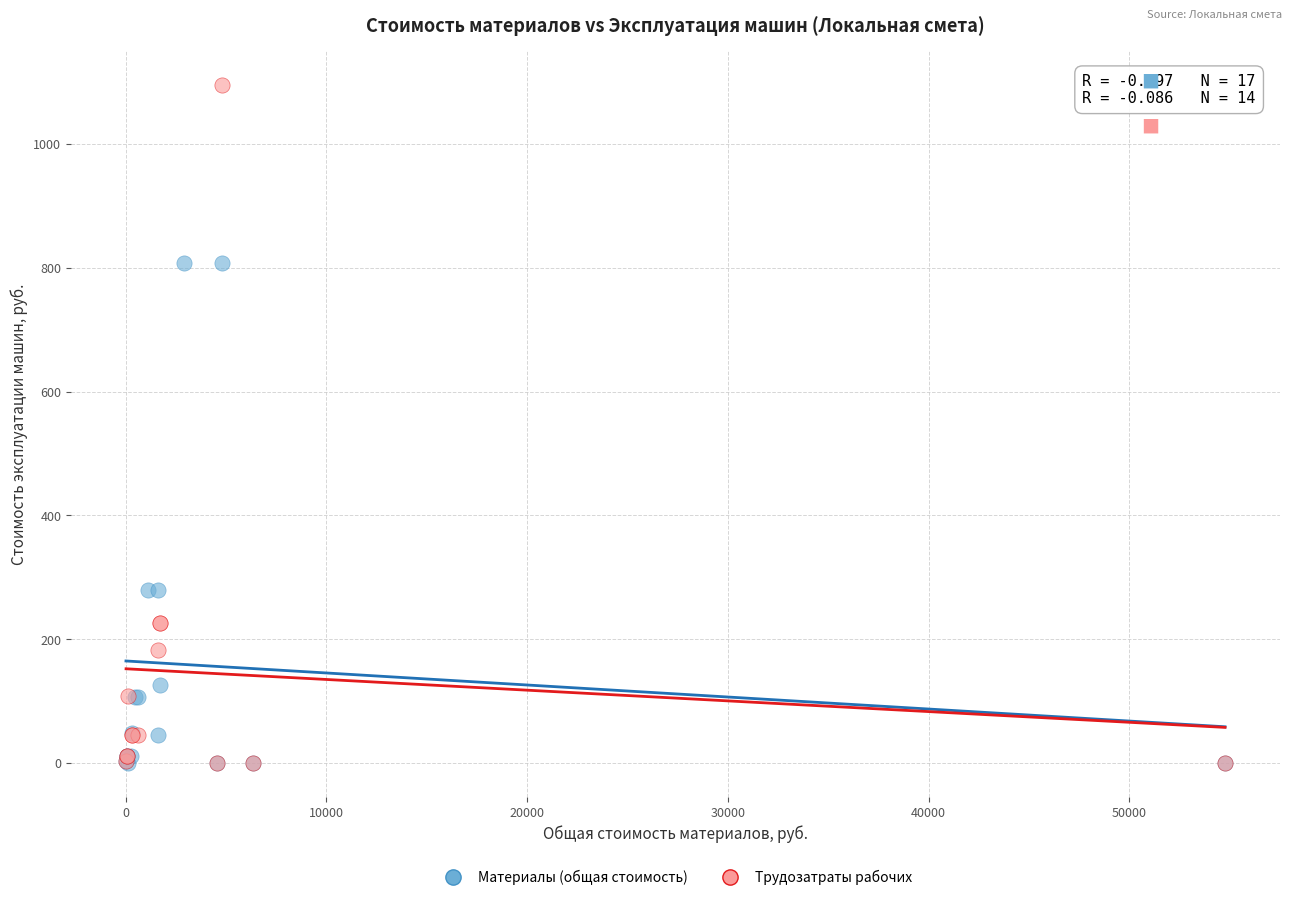

Which series has the largest Y range (max minus min)?

Трудозатраты рабочих